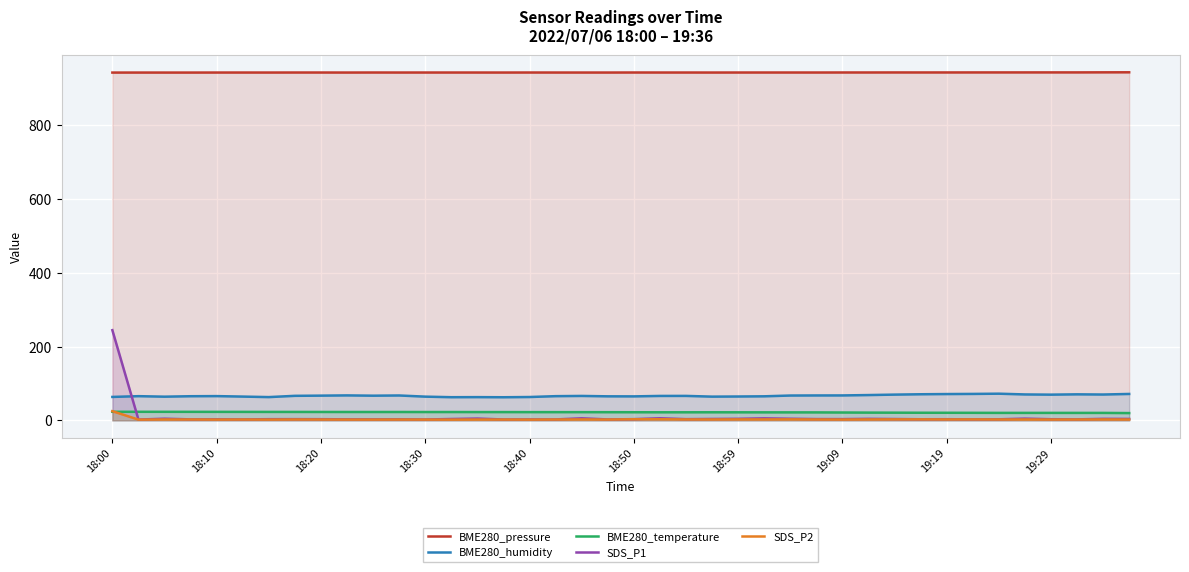

Where is SDS_P1 nearest to the value 123?

21